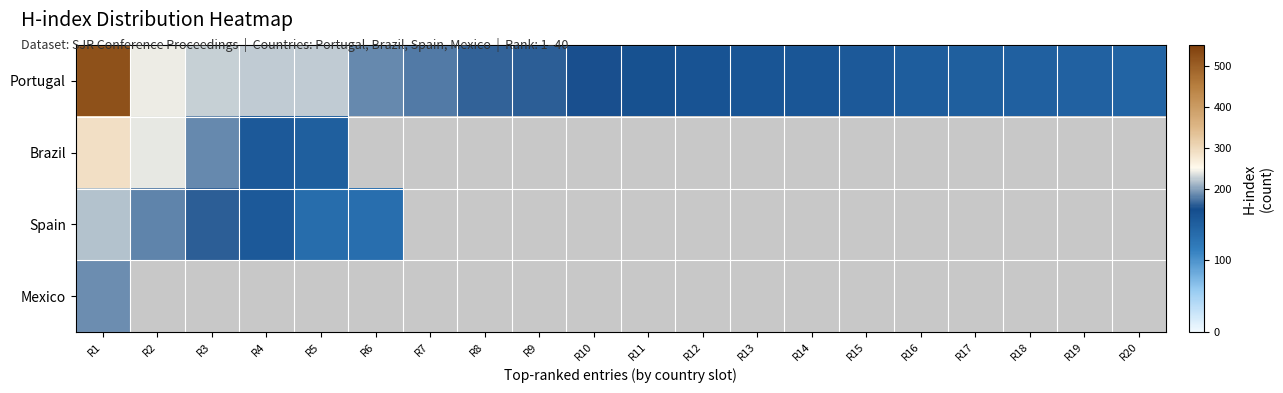

Which series has the largest range (max minus min)?

Portugal